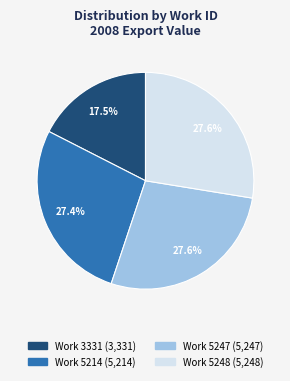

To the nearest percent, what portion does Work 5247 represent?

28%